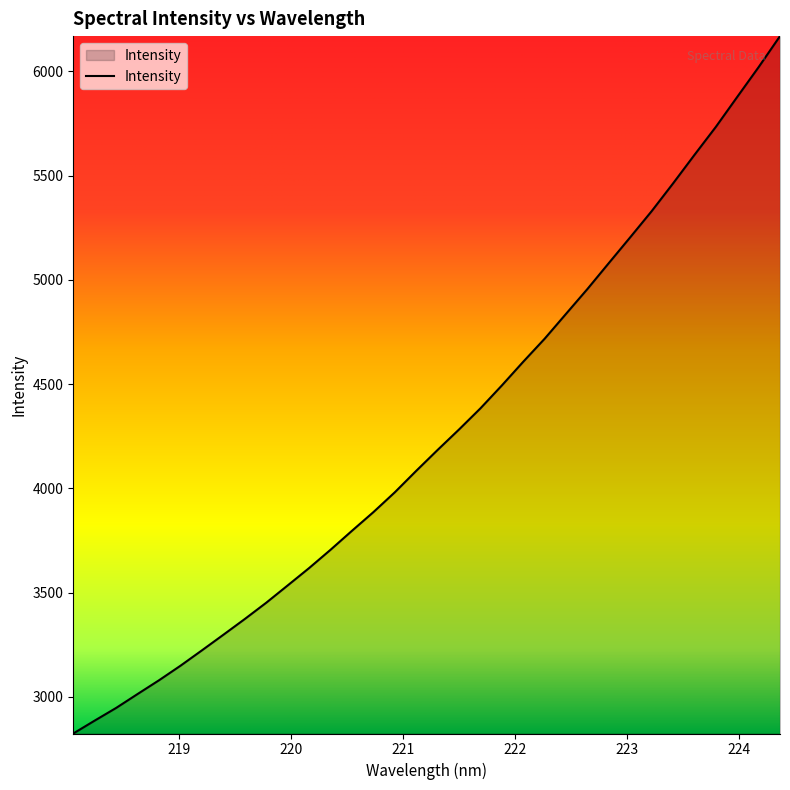

What is the difference between the maximum and minimum values?

3345.1